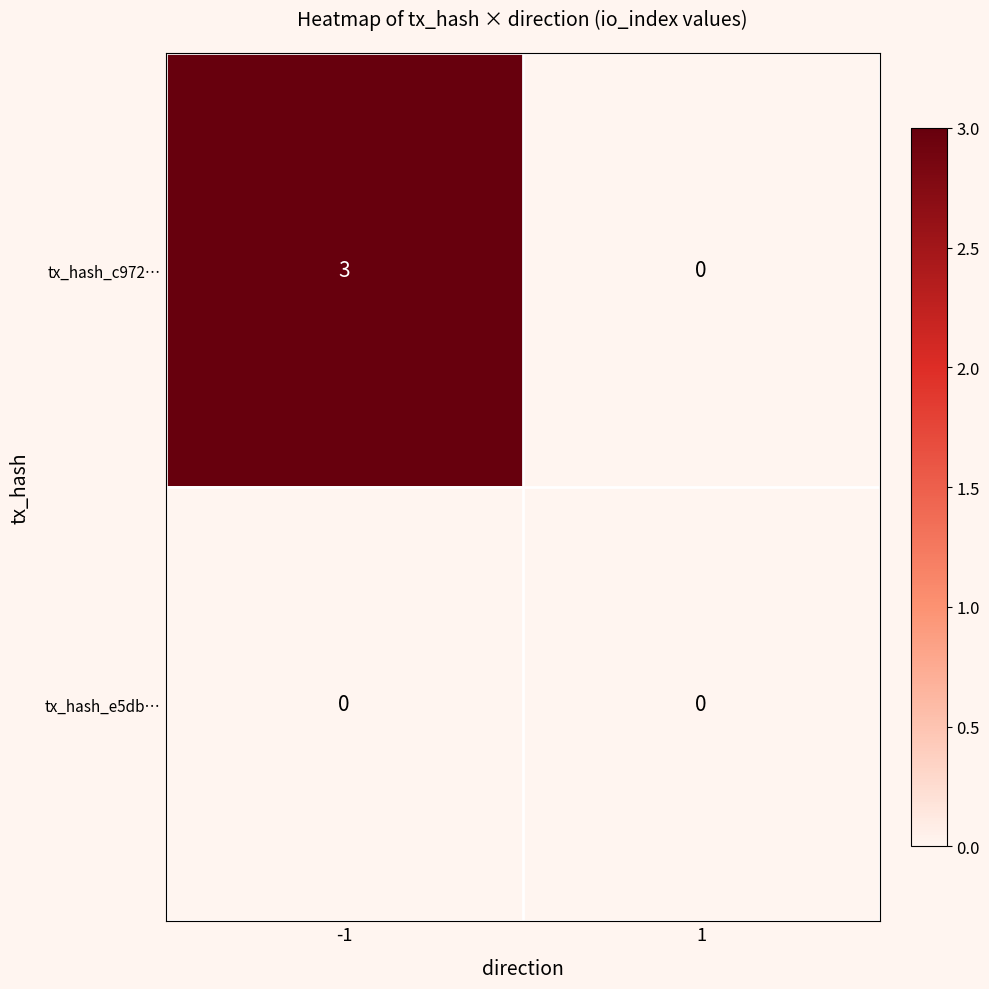

The value of tx_hash_e5db… at -1 is 0. True or false?

True